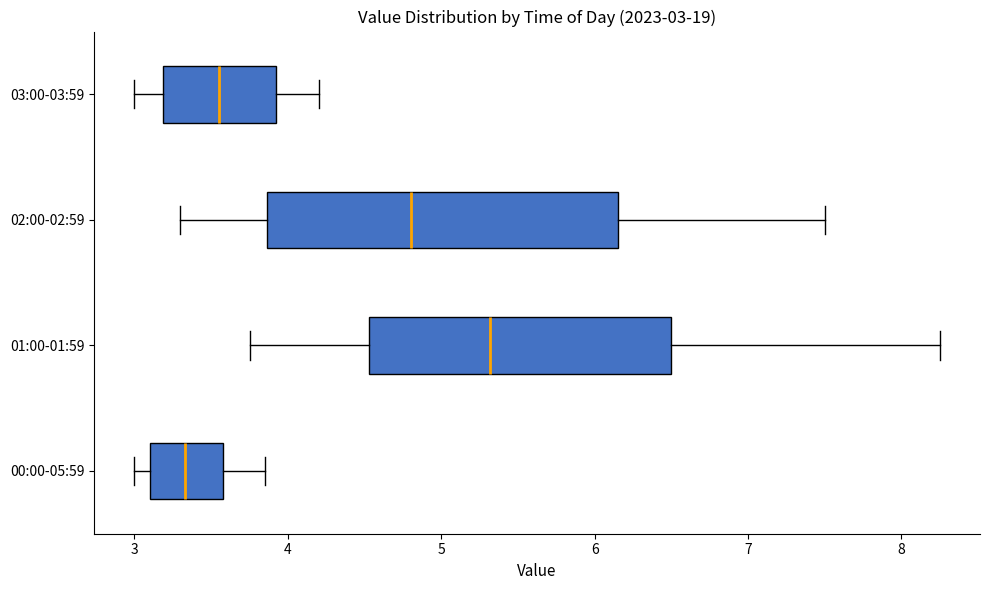

Which box's median line is the furthest to the right?

01:00-01:59